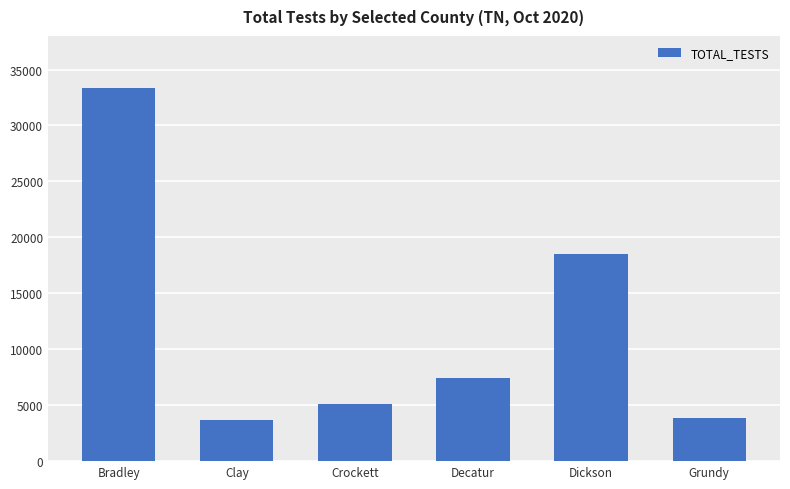

What is the change in value from Crockett to Grundy?

-1255